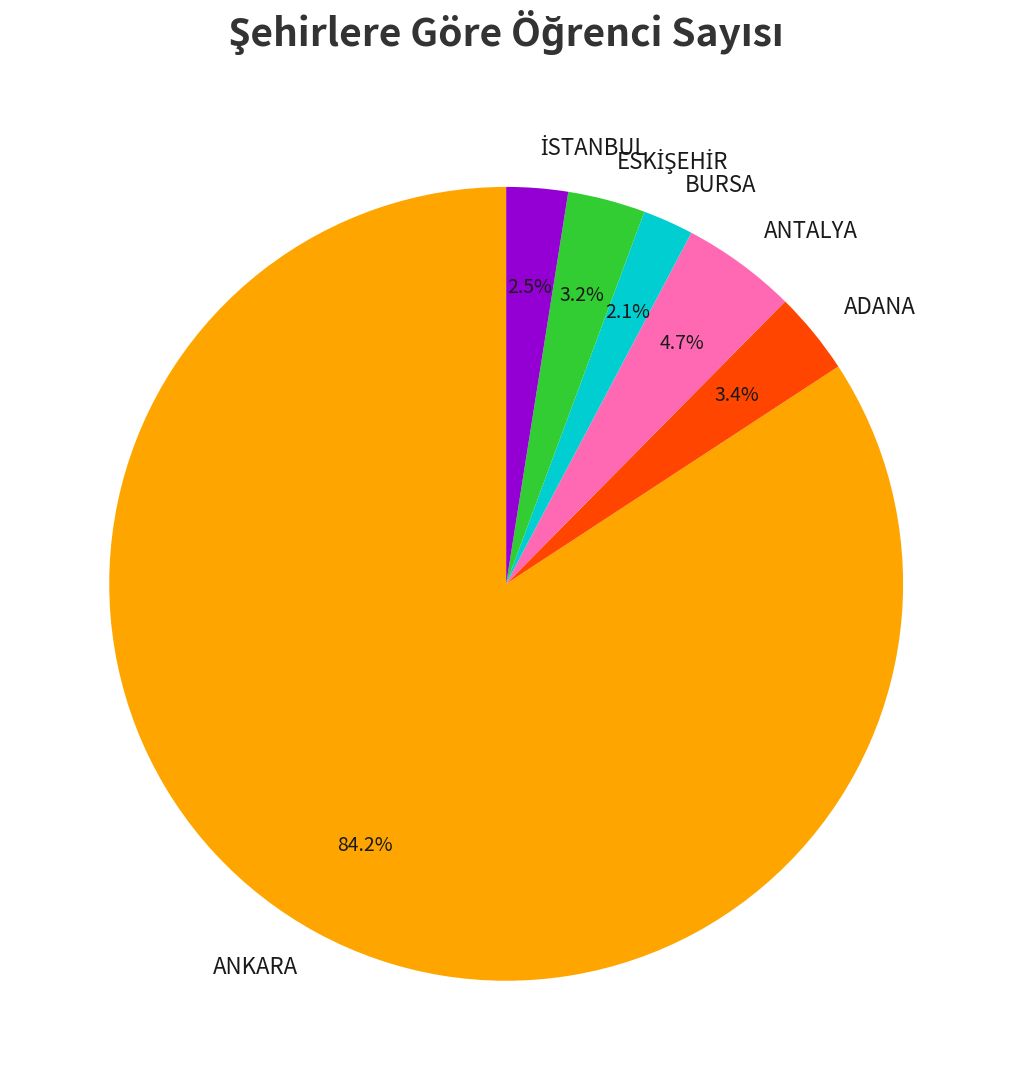

How many slices are in this pie chart?

6